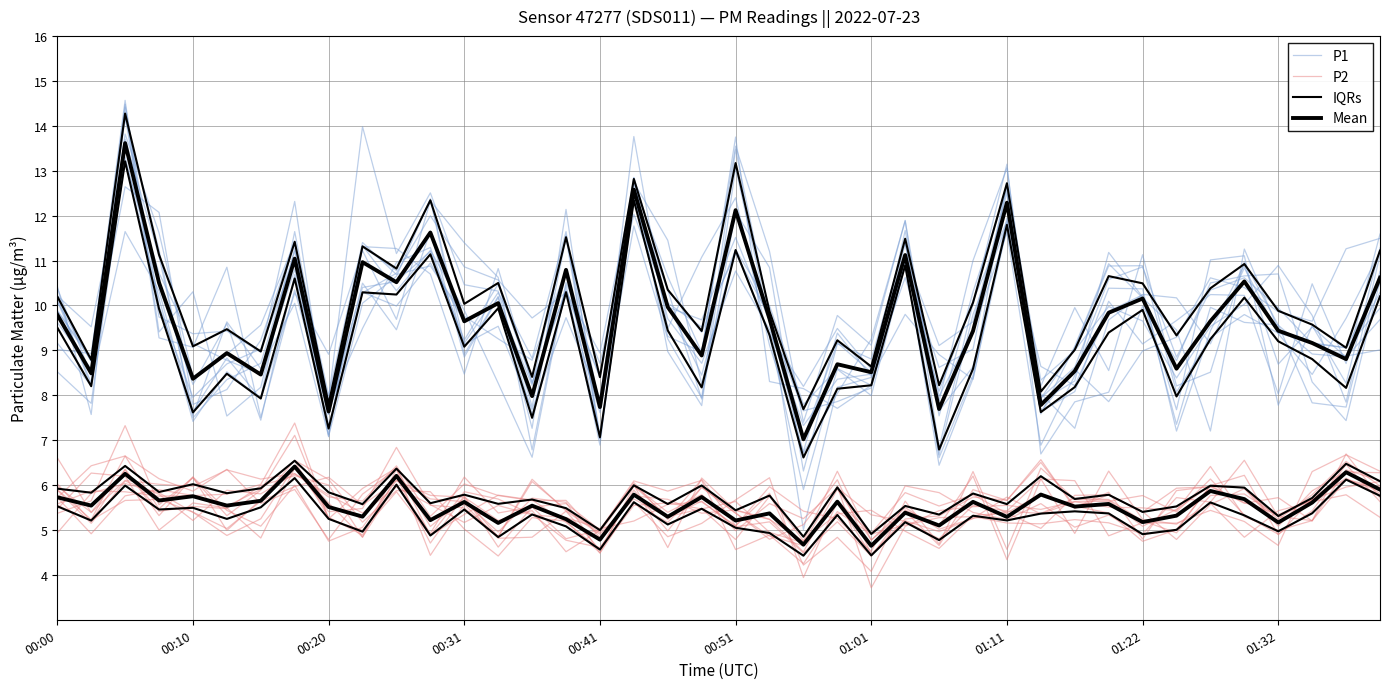

How many lines are shown in the chart?

4